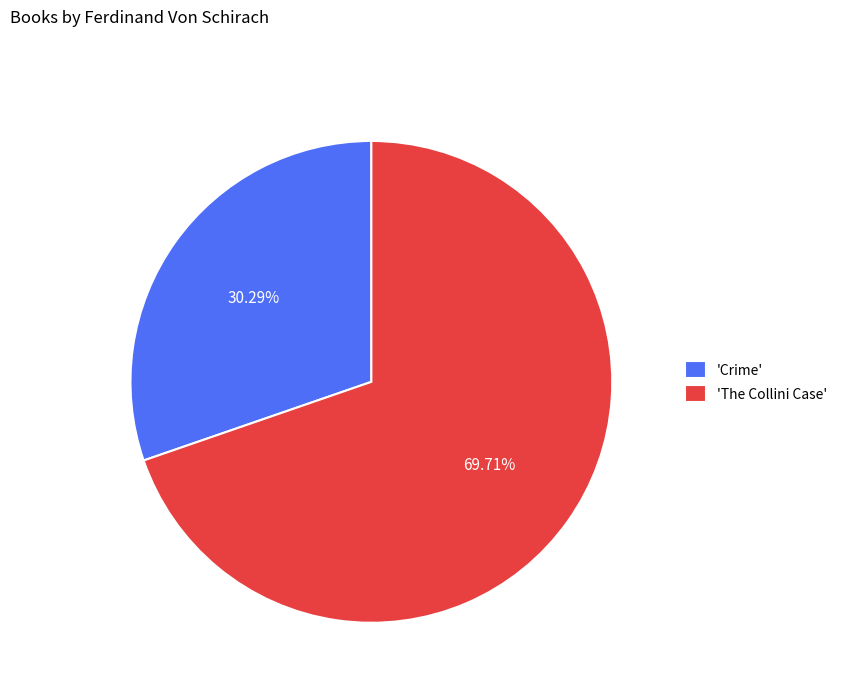

Does any single category account for the majority?

Yes